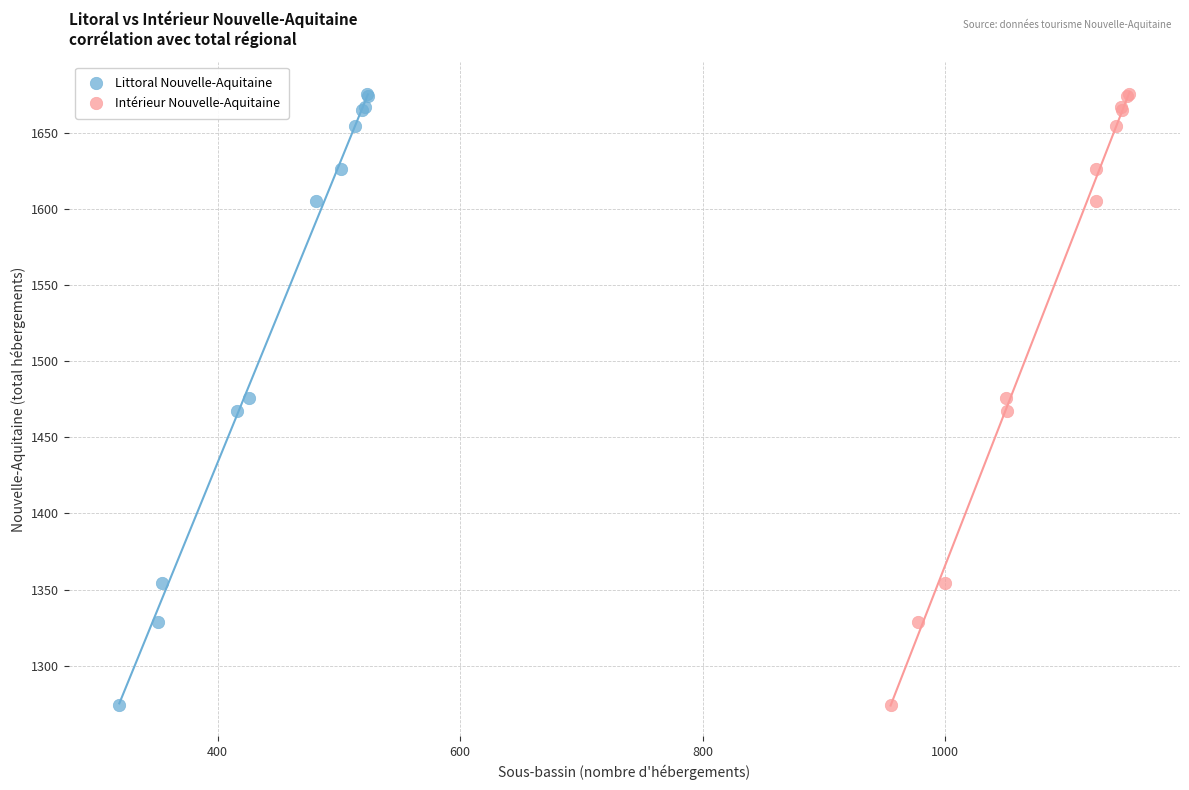

What are all the series names shown in the legend?

Littoral Nouvelle-Aquitaine, Intérieur Nouvelle-Aquitaine